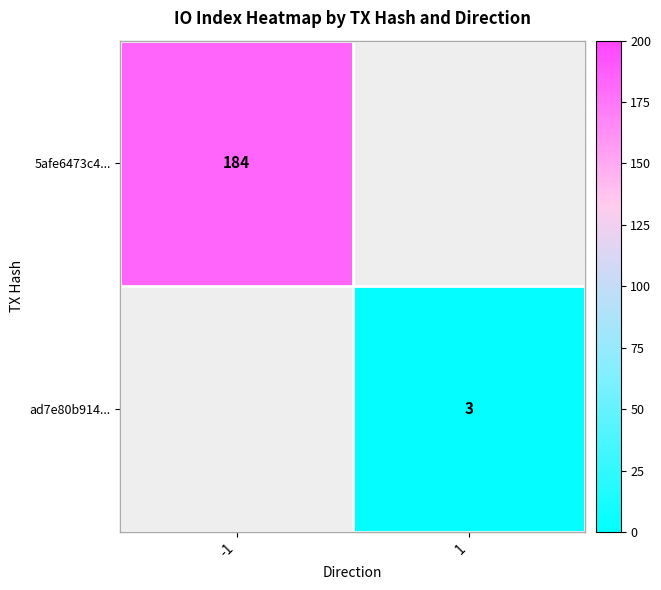

The ad7e80b914... series shows 3 at 1. True or false?

True